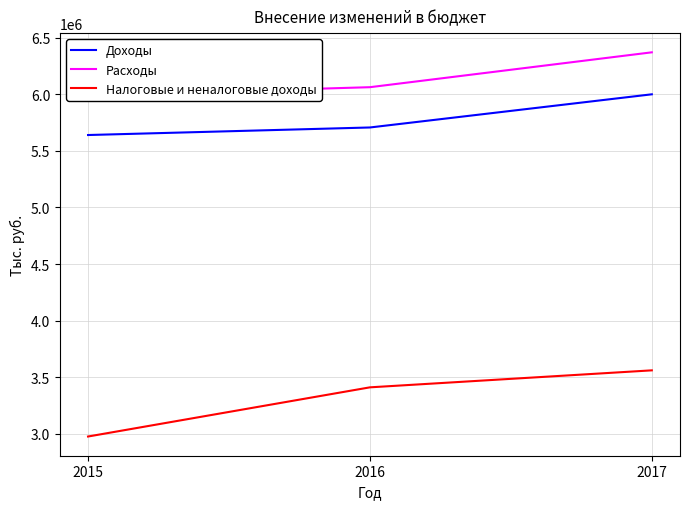

How many lines are shown in the chart?

3